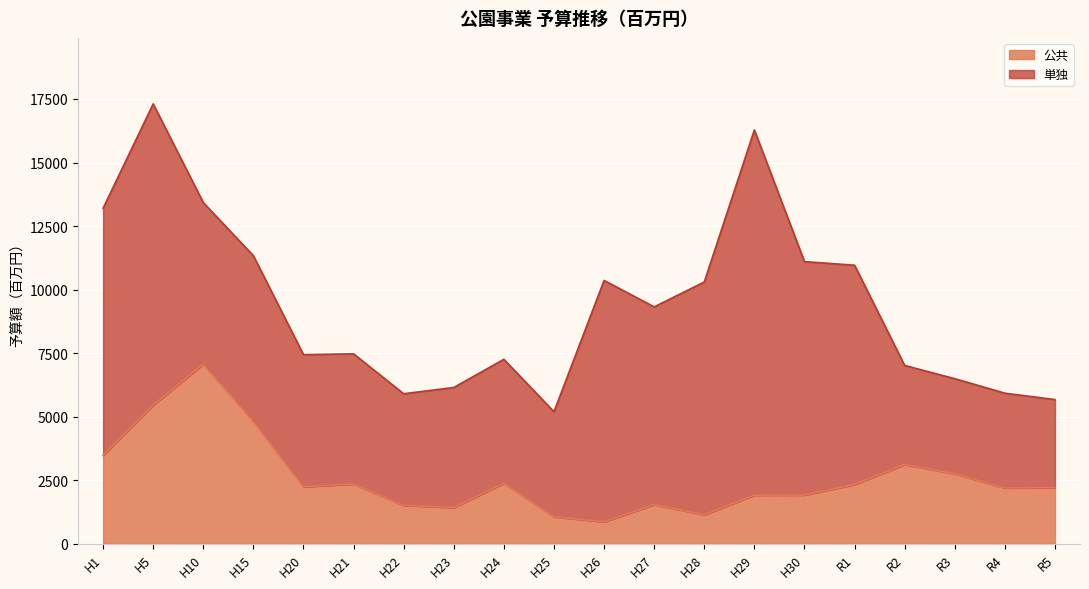

Which label corresponds to the largest value in the chart?

H10